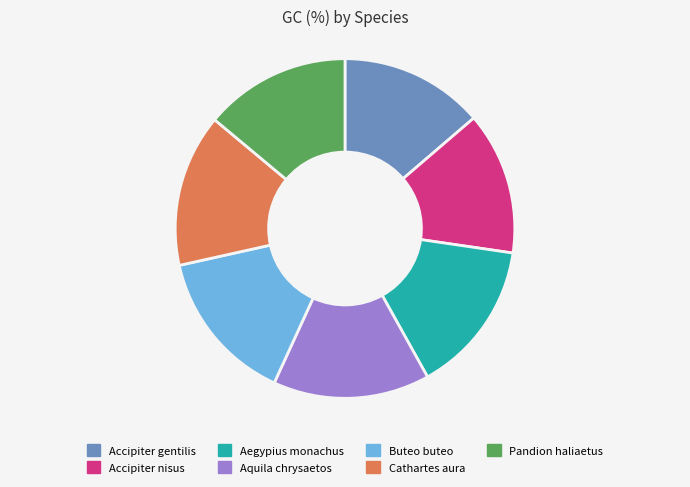

The Cathartes aura slice represents 15% of the pie. True or false?

True